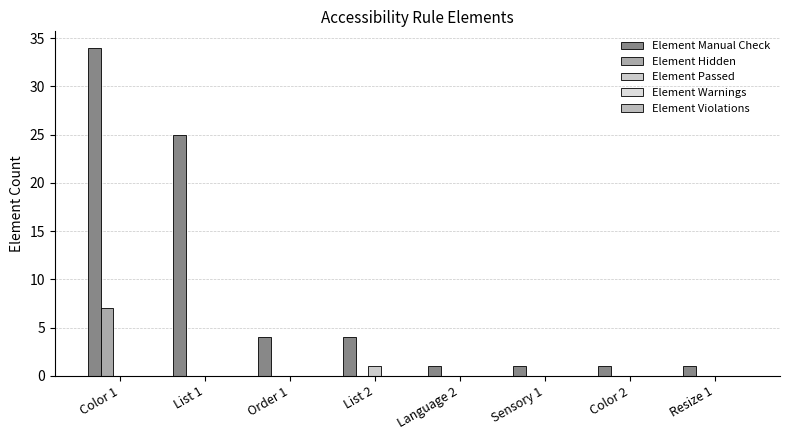

Count the number of data series in this chart.

3